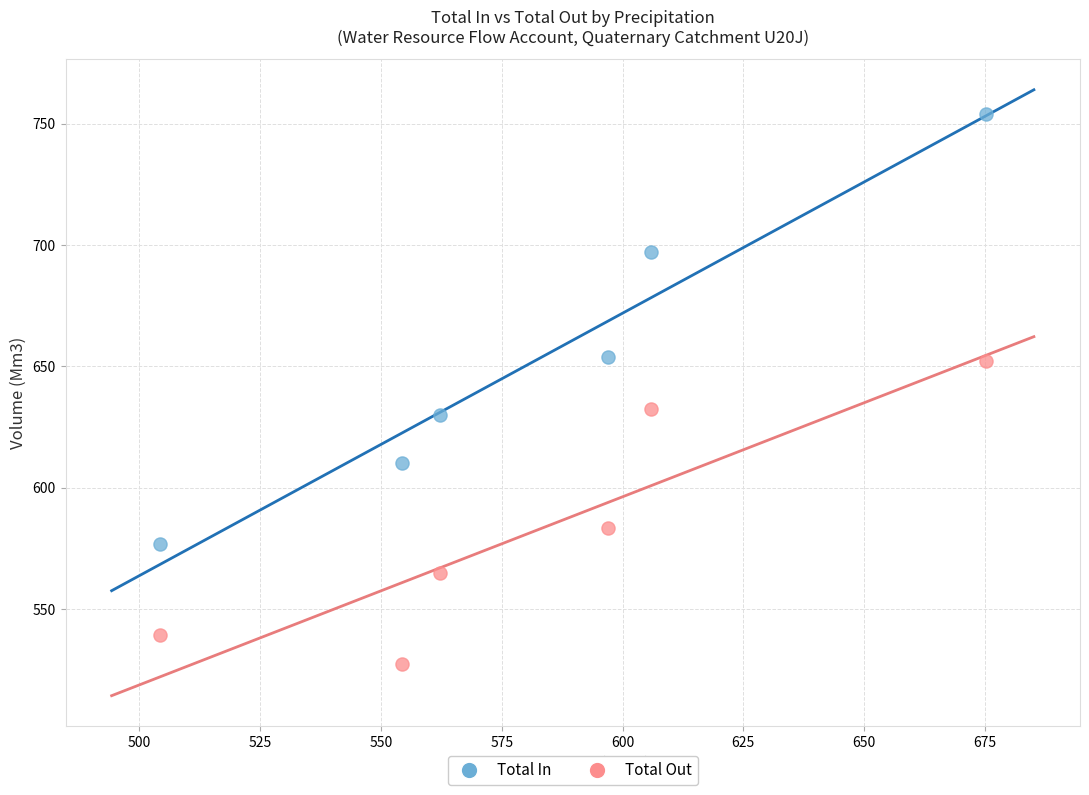

Which series contains the lowest Y value?

Total Out